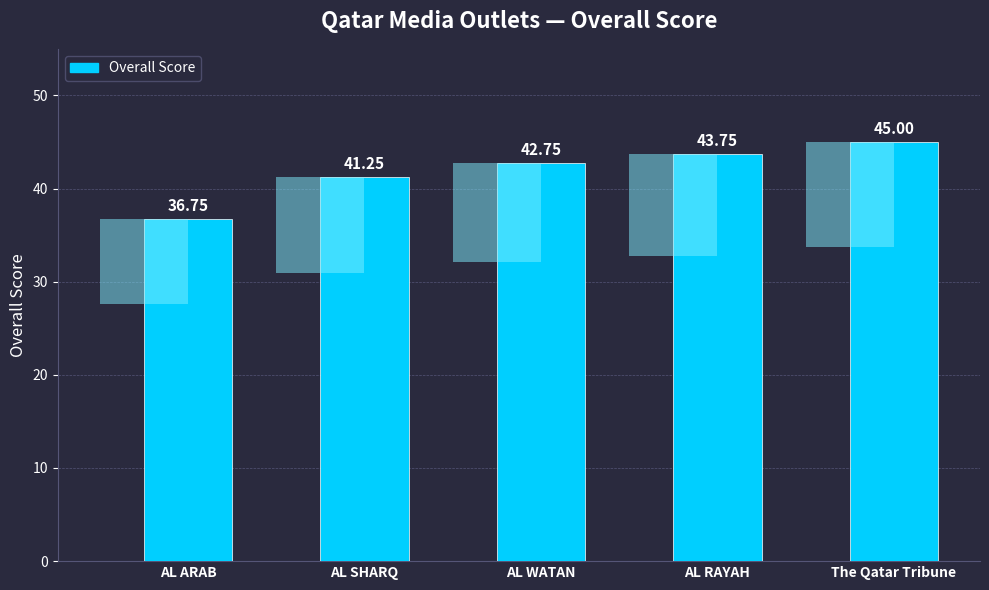

What is the value of the 5th bar from the left?

45.0